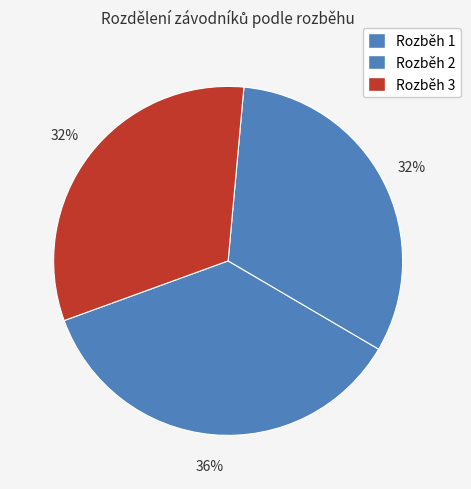

To the nearest percent, what portion does Rozběh 1 represent?

36%